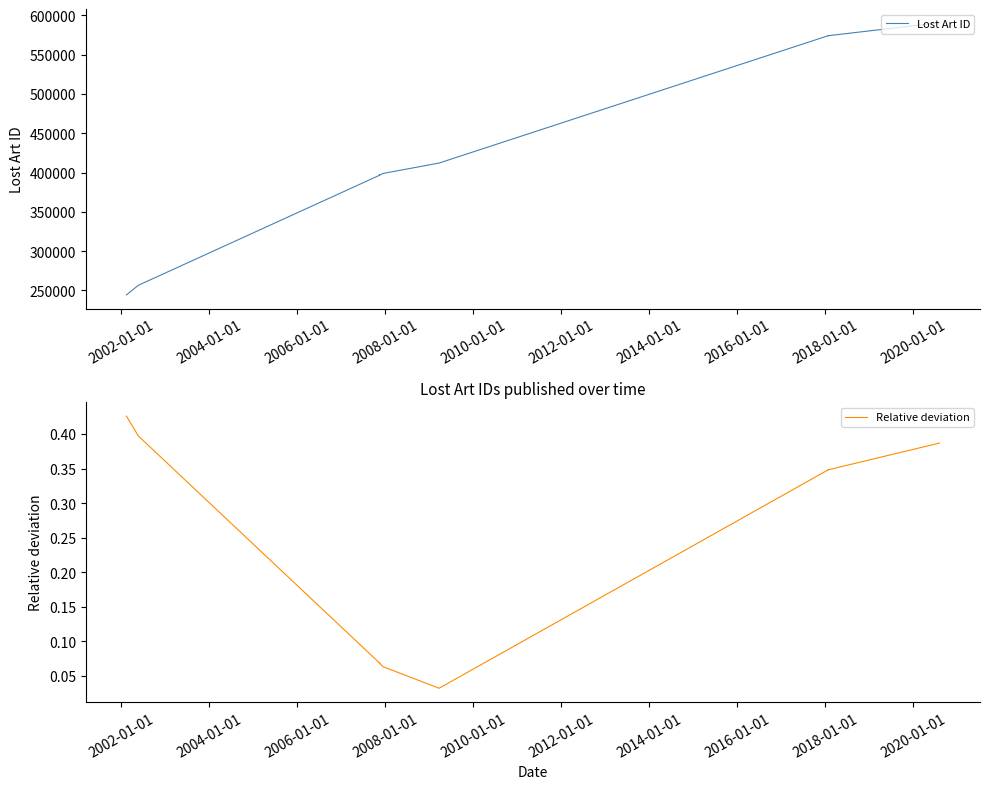

True or false: Relative deviation and Lost Art ID cross at least once.

False